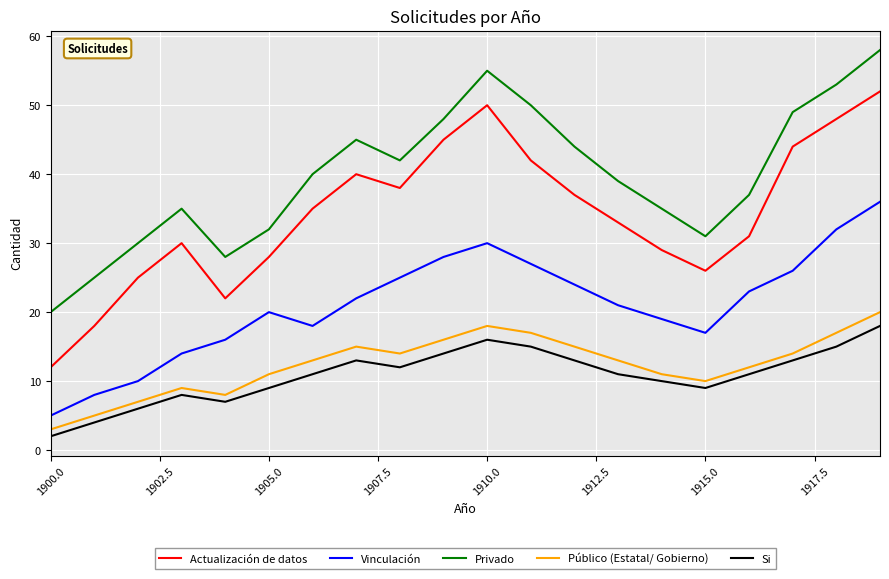

True or false: Si and Vinculación cross at least once.

False